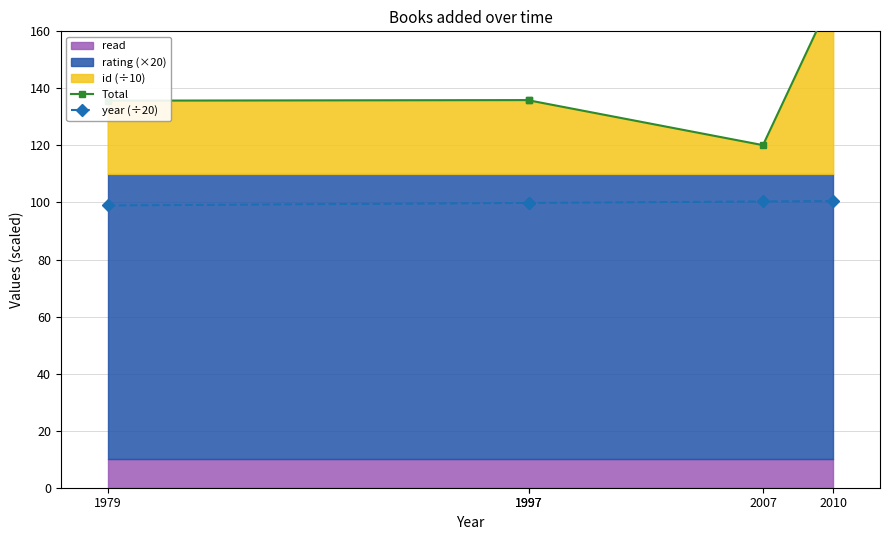

What is the value of the Total point at the 1st from the left?

135.7